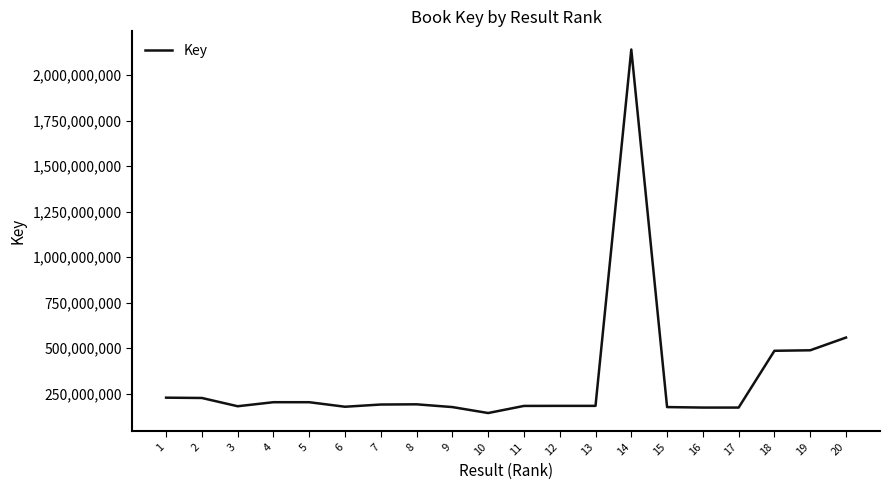

True or false: the data shows 183852546 at 12.

True